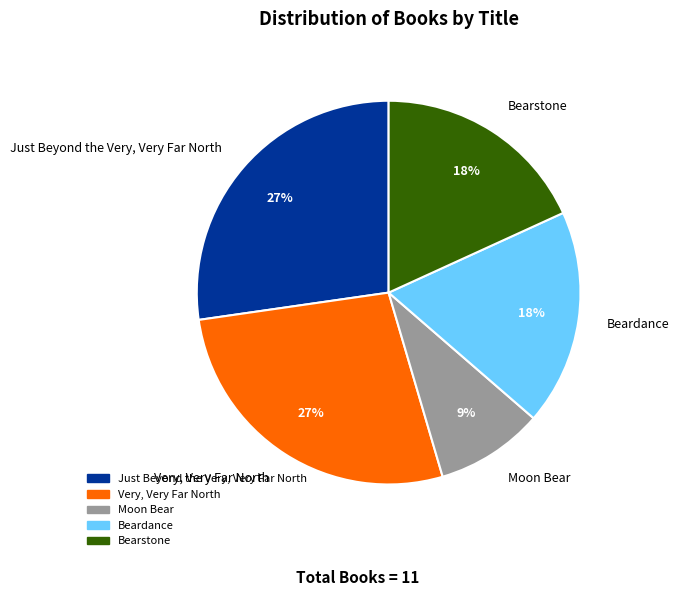

The Moon Bear slice represents 9% of the pie. True or false?

True